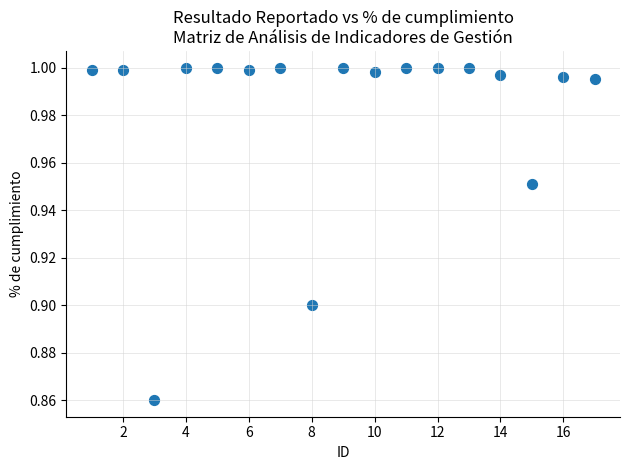

What is the range of X values (max minus min)?

16.0